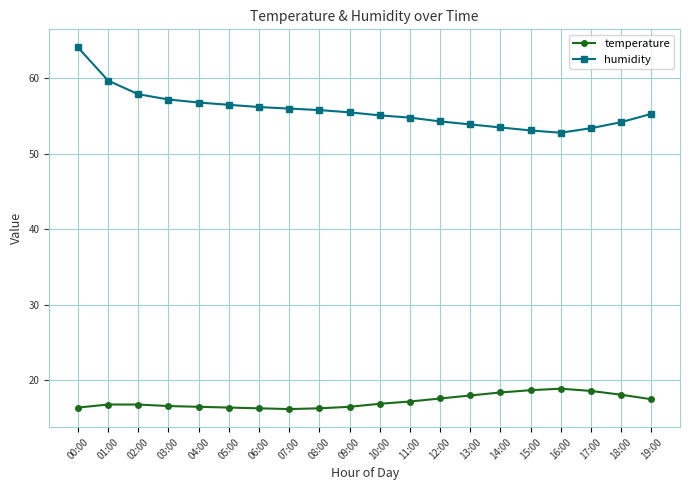

True or false: temperature and humidity cross at least once.

False